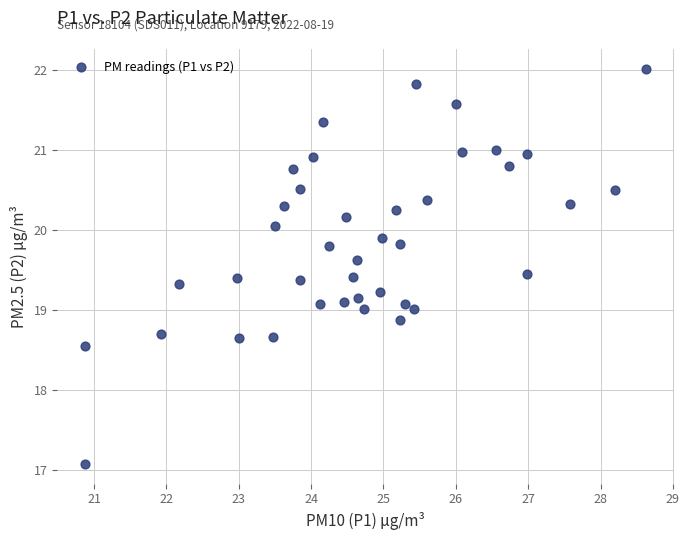

What is the range of X values (max minus min)?

7.8